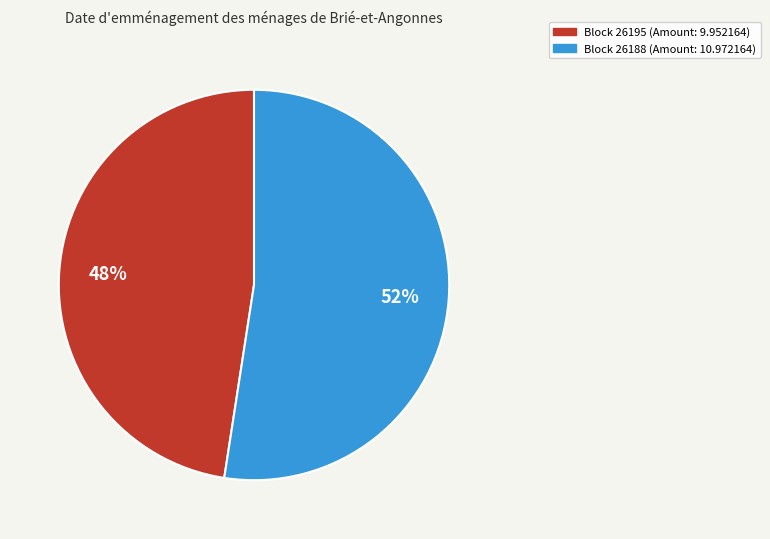

How many segments does this pie chart have?

2